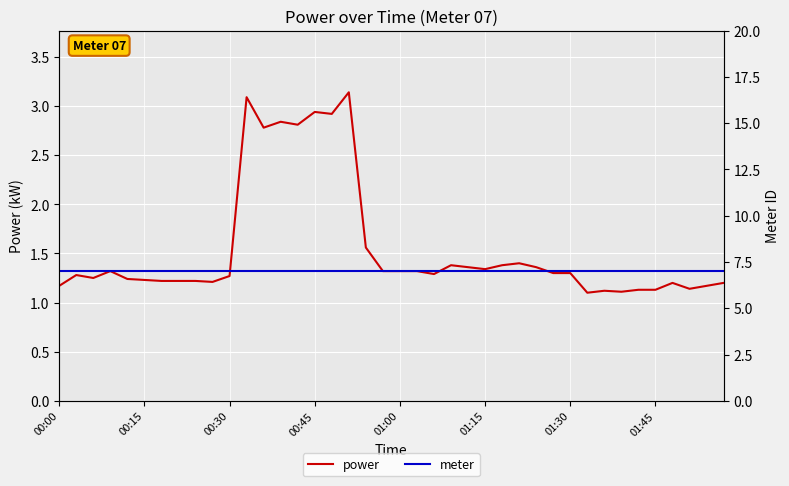

The value of power at 01:30 is 0.9. True or false?

False